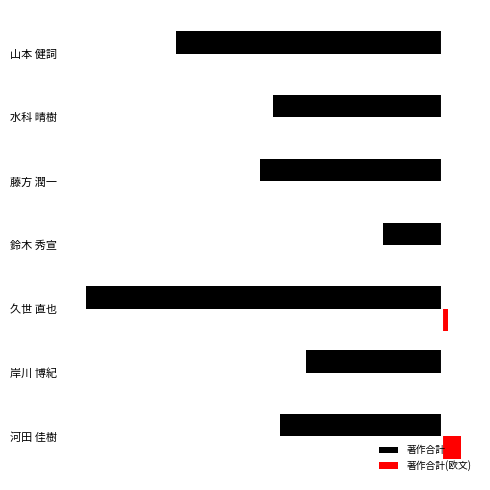

What are all the series names shown in the legend?

著作合計, 著作合計(欧文)